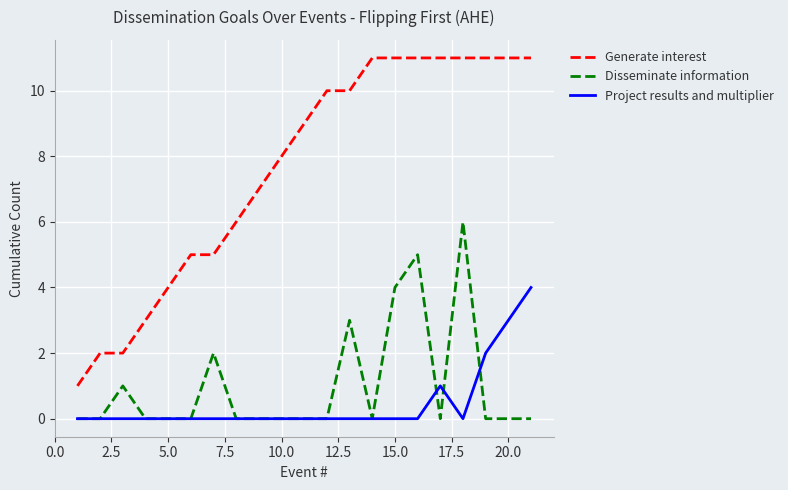

Which series has the widest spread of values?

Generate interest